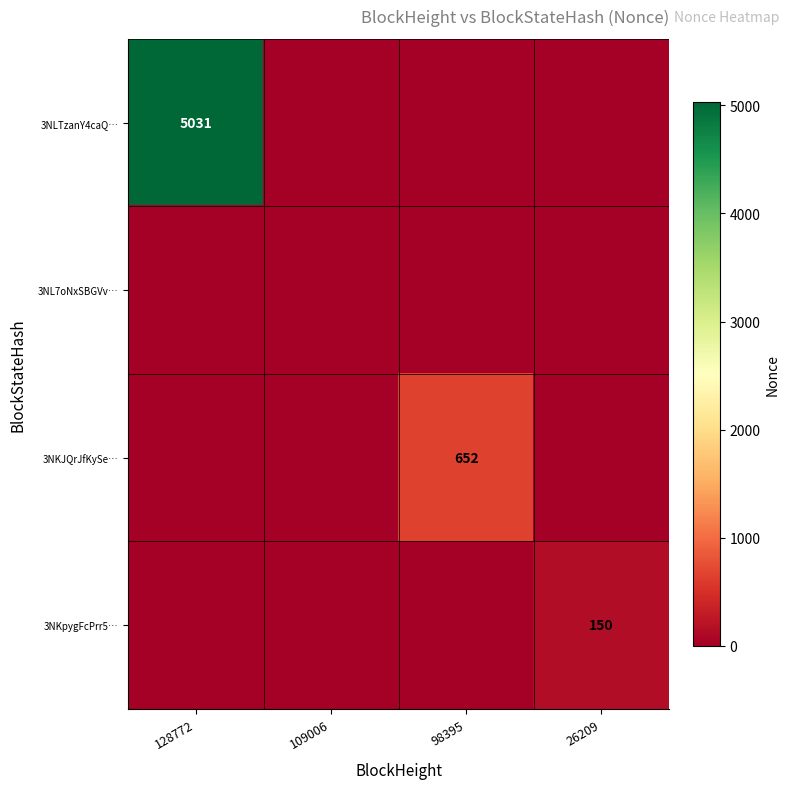

True or false: 3NLTzanY4caQ… has a value of 1715 at 128772.

False